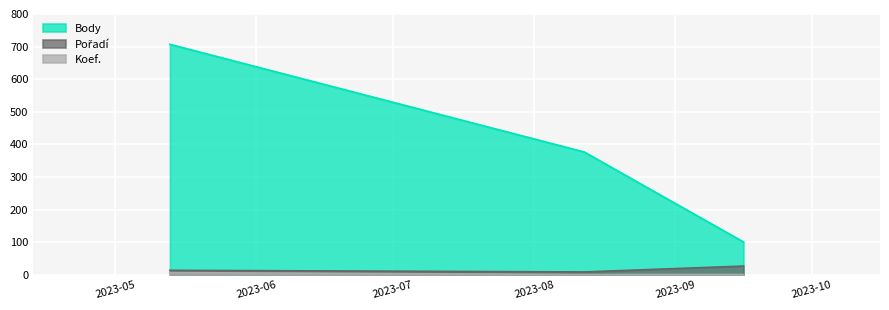

Which category has the lowest value across all series?

2023-09-16